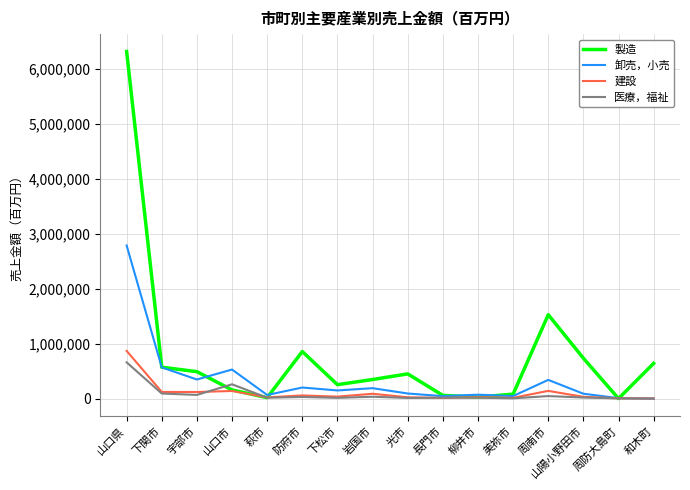

True or false: 製造 has more than 2 points higher than both neighbors.

True